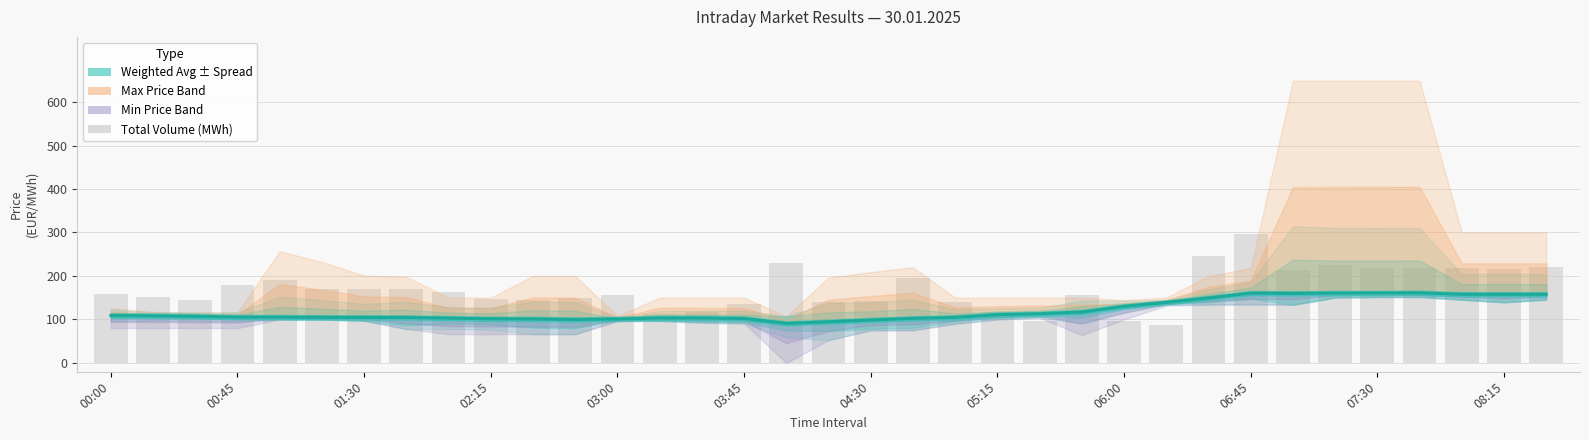

Is it true that the value at 07:30 is 168.7?

False